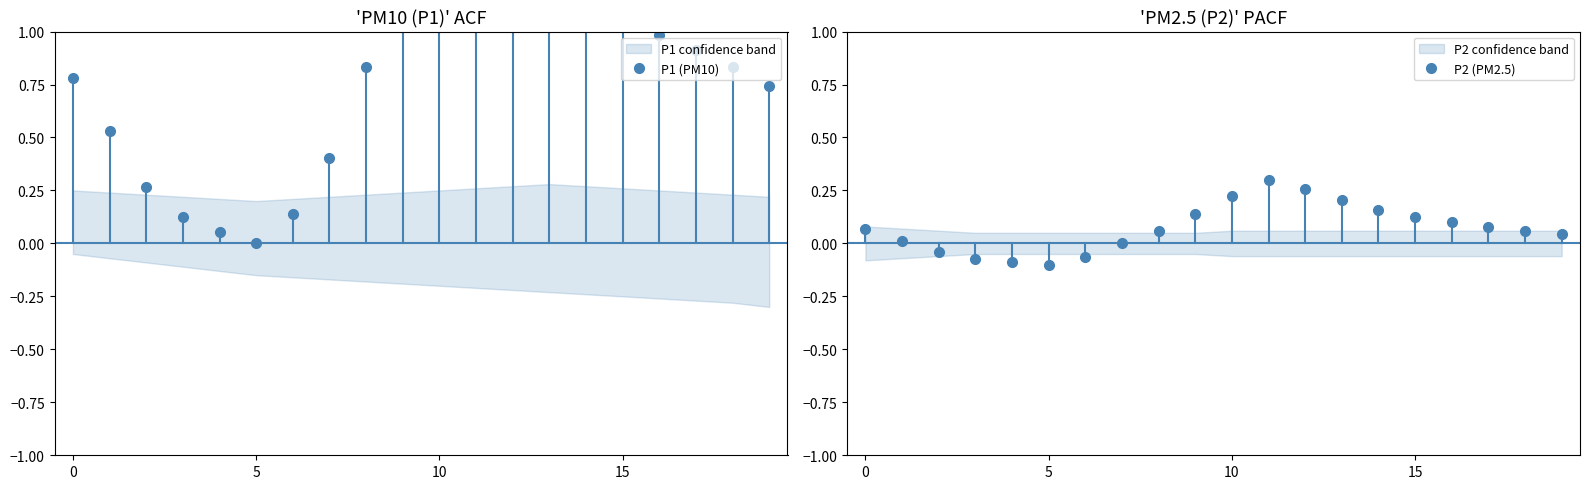

True or false: P1 (PM10) and P2 (PM2.5) intersect in this chart.

False